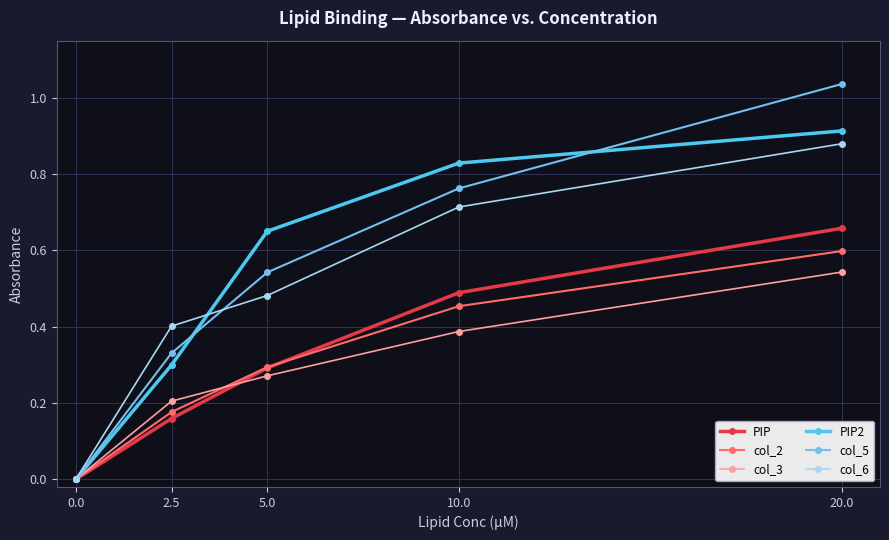

What is the highest value of the col_2 series?

0.6